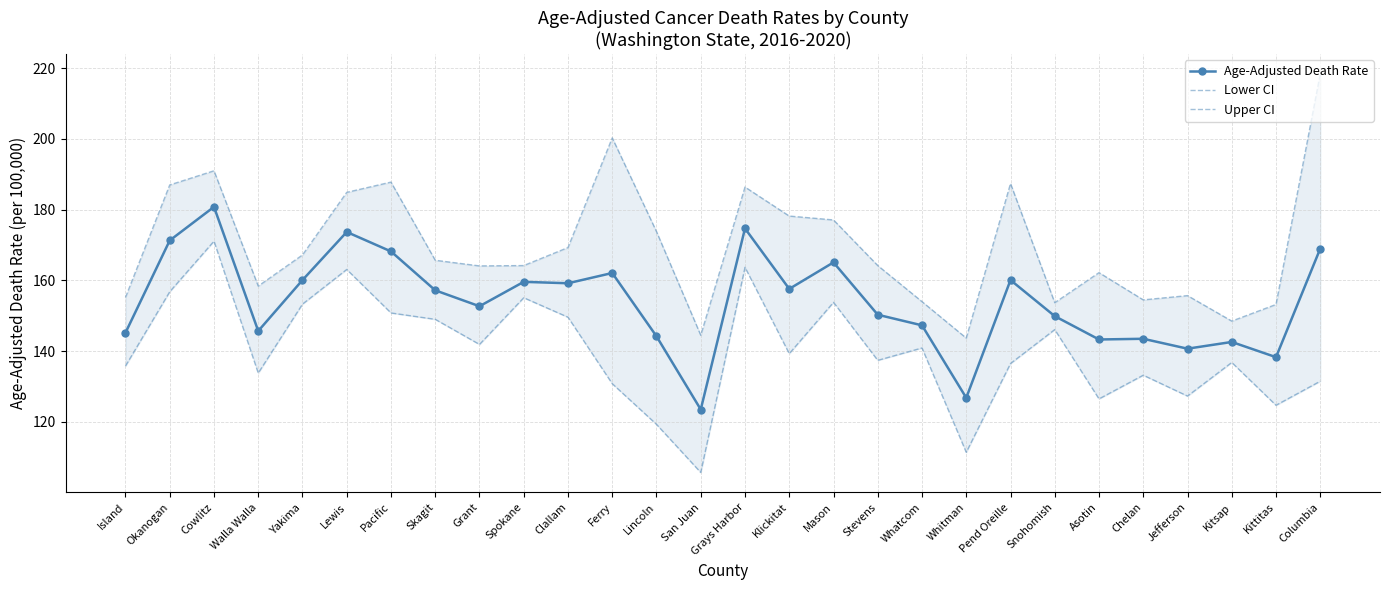

Reading left to right, extract all data points from this chart.

Age-Adjusted Death Rate: 145.2	171.3	180.8	145.7	160.1	173.7	168.2	157.2	152.7	159.6	159.2	162.1	144.2	123.5	174.7	157.6	165.1	150.3	147.3	126.8	160.1	149.9	143.3	143.5	140.7	142.6	138.3	169.0
Lower CI: 135.8	156.8	171.1	133.8	153.3	163.1	150.8	149.0	141.9	155.1	149.6	130.8	119.3	105.7	163.7	139.3	153.8	137.4	140.9	111.4	136.5	146.1	126.5	133.2	127.3	136.8	124.7	131.5
Upper CI: 155.2	187.0	191.0	158.4	167.2	184.9	187.8	165.7	164.1	164.2	169.3	200.3	173.8	144.5	186.4	178.2	177.1	164.2	154.0	143.7	187.4	153.7	162.2	154.5	155.7	148.5	153.2	218.4